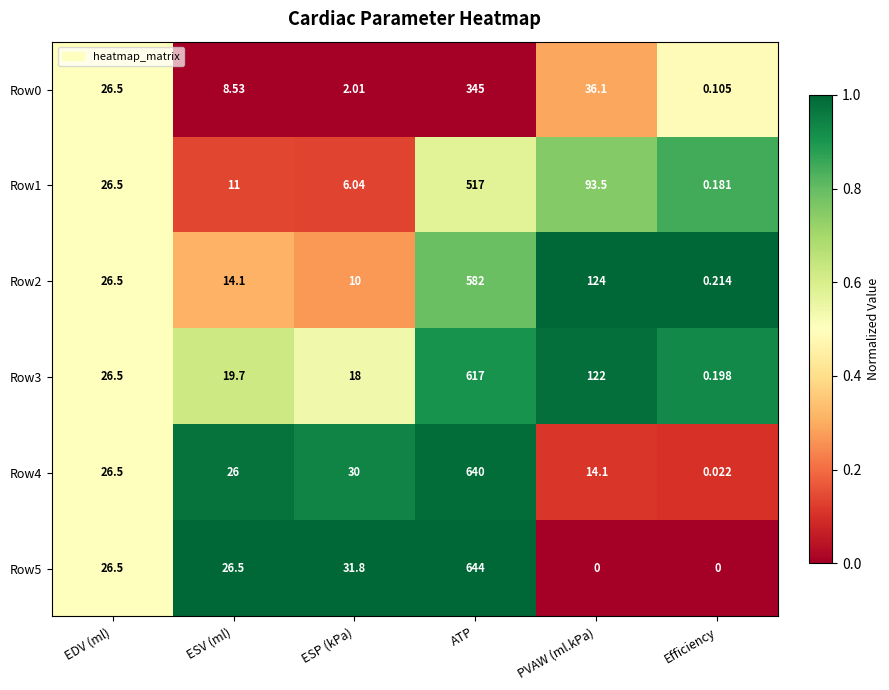

At which category is the sum across all series the highest?

ATP